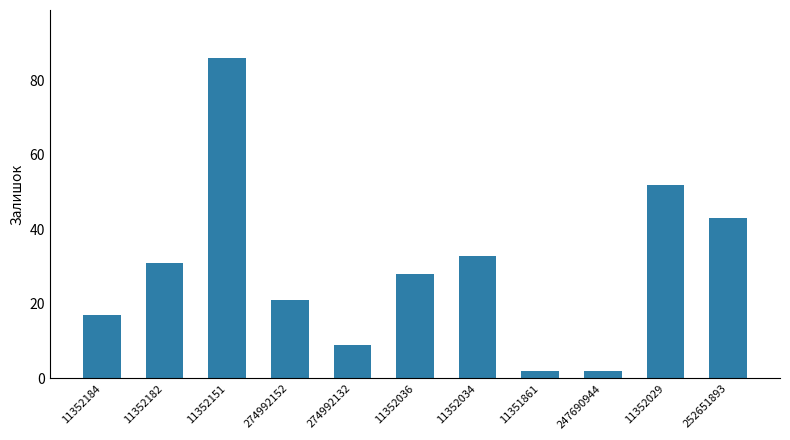

What is the value of the 9th bar from the left?

2